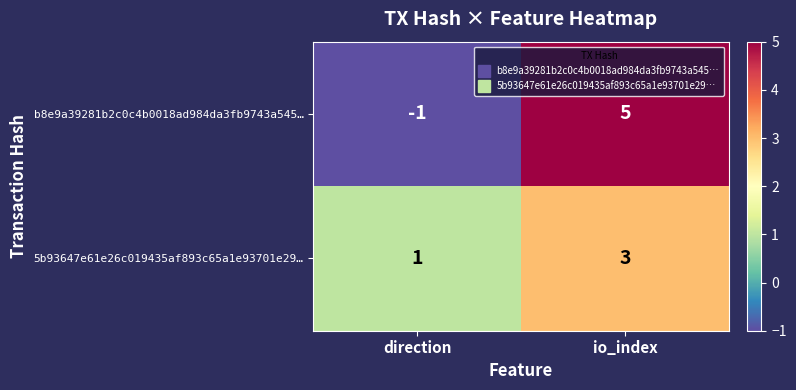

Between direction and io_index, which series saw the biggest shift?

b8e9a39281b2c0c4b0018ad984da3fb9743a545…